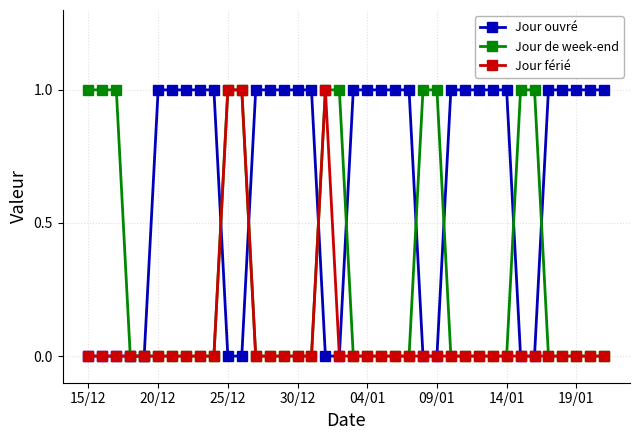

Count the number of data series in this chart.

3